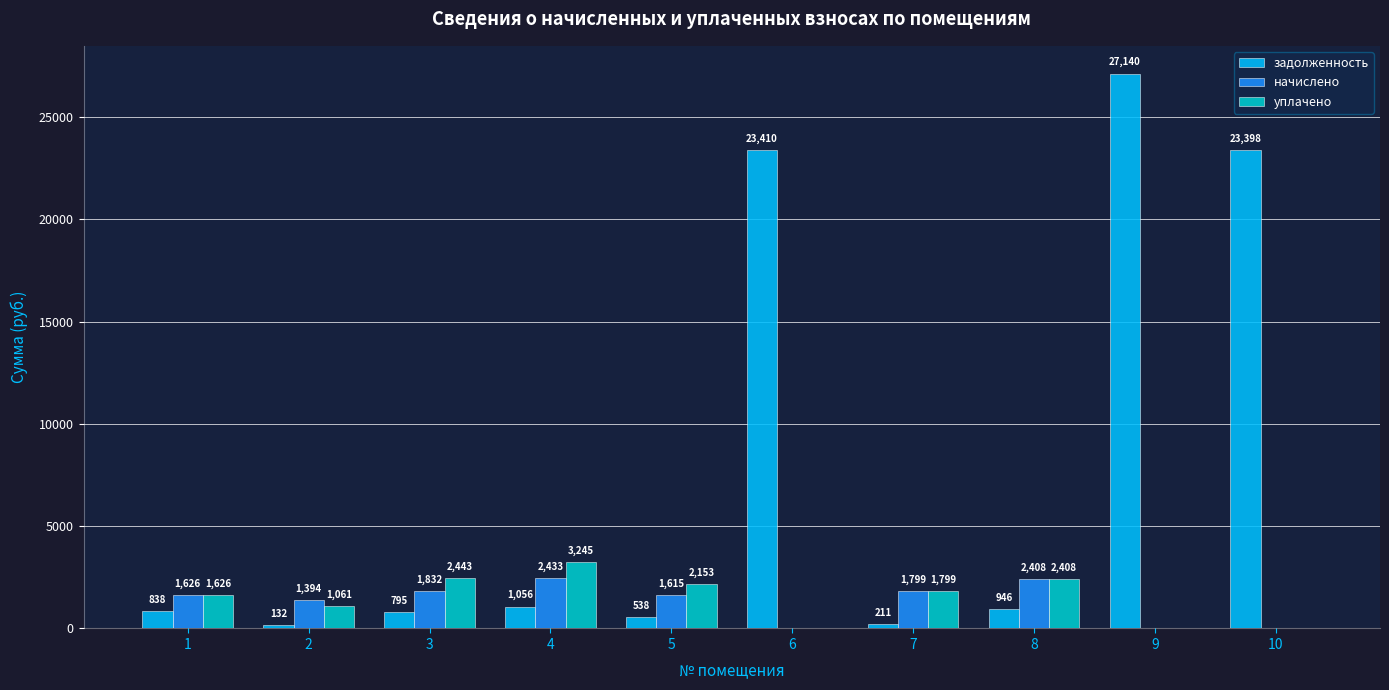

At which label does задолженность first exceed 945?

4